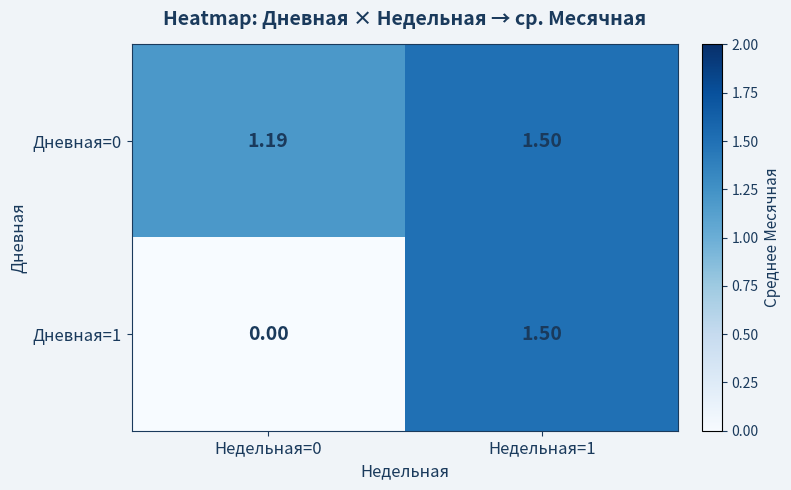

Is the value of Дневная=0 at Недельная=0 greater than the value of Дневная=1 at Недельная=0?

Yes